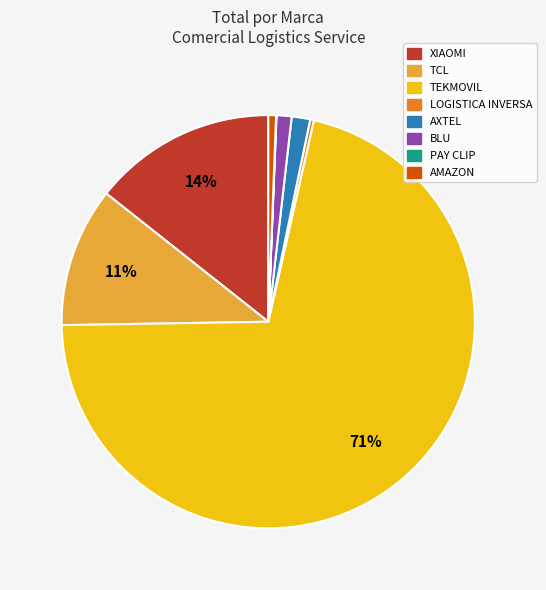

To the nearest percent, what is the average slice percentage?

12%